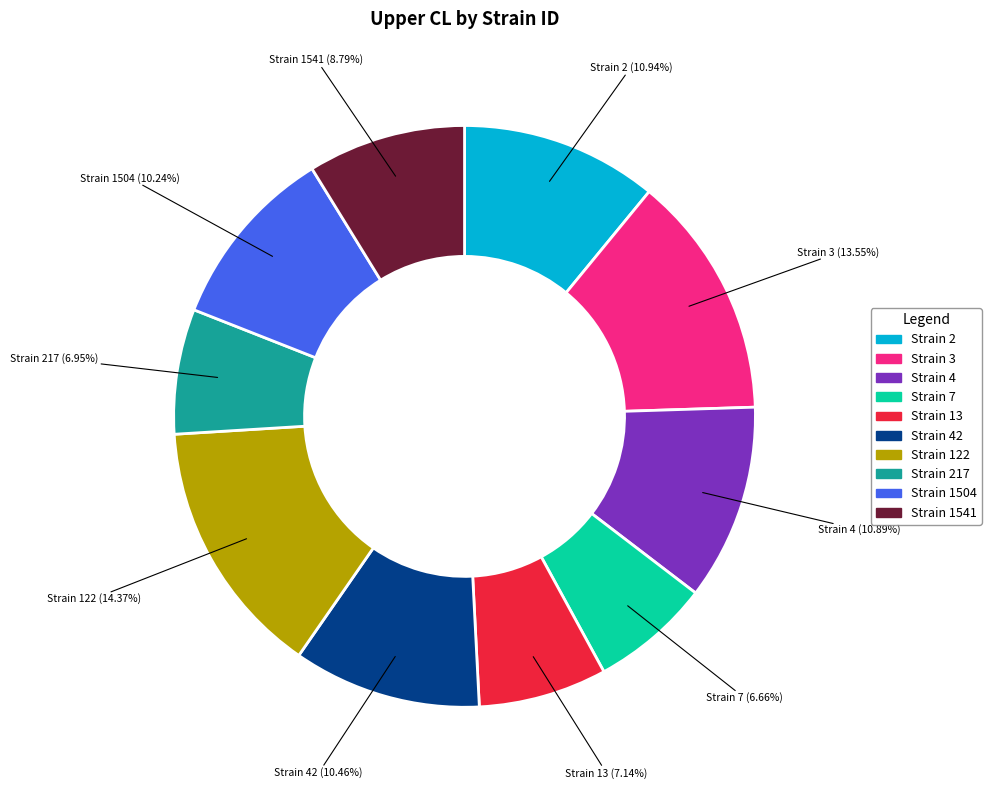

Is there any slice that represents more than half of the pie?

No